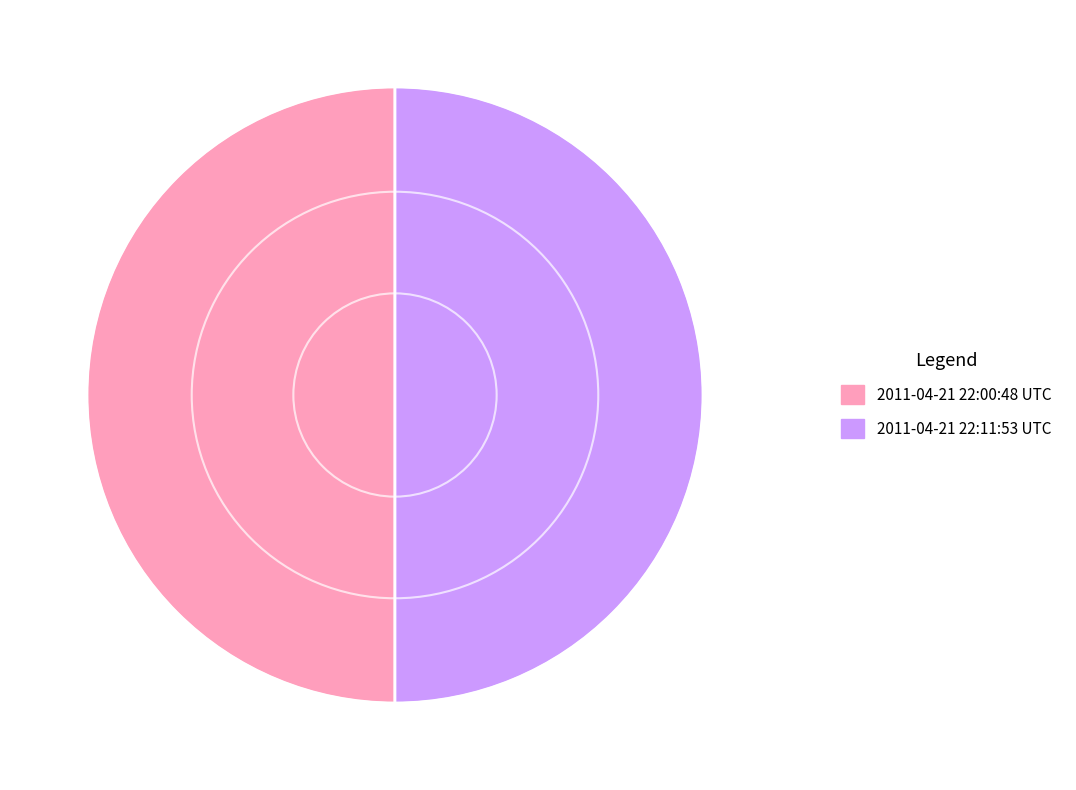

True or false: 2011-04-21 22:00:48 UTC accounts for 64% of the total.

False